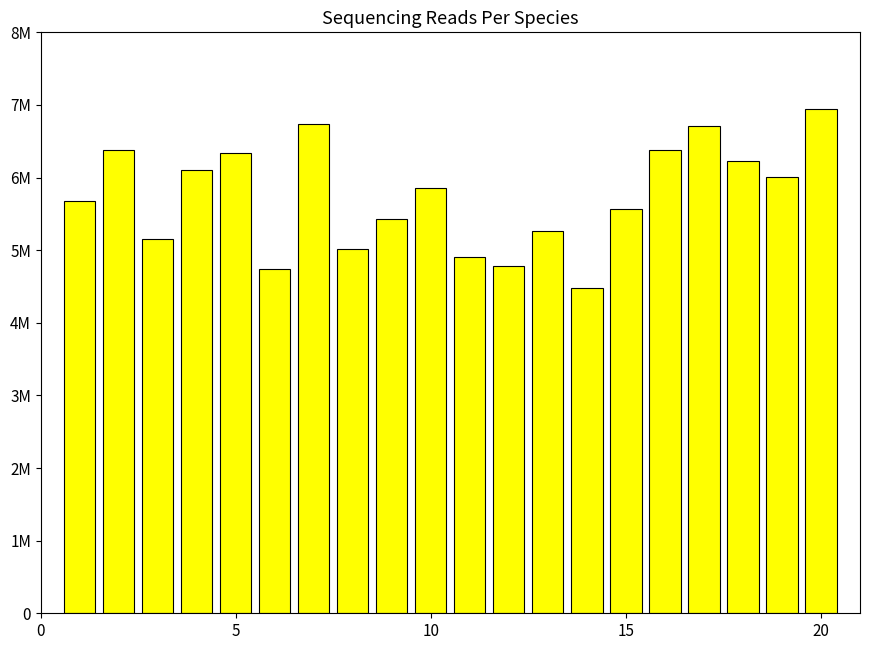

Reading left to right, what are all the values shown in this chart?

5675852	6382877	5157396	6101758	6331894	4740767	6743326	5022163	5434544	5858126	4902167	4784793	5260560	4483219	5566946	6381699	6710981	6221683	6003435	6949151